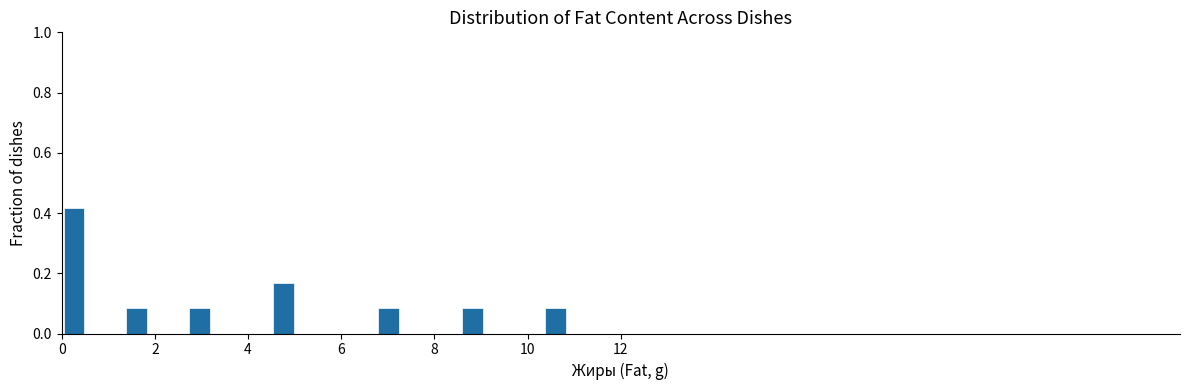

Read against the x-axis, roughly where is the centre of the tallest bar?

0.2